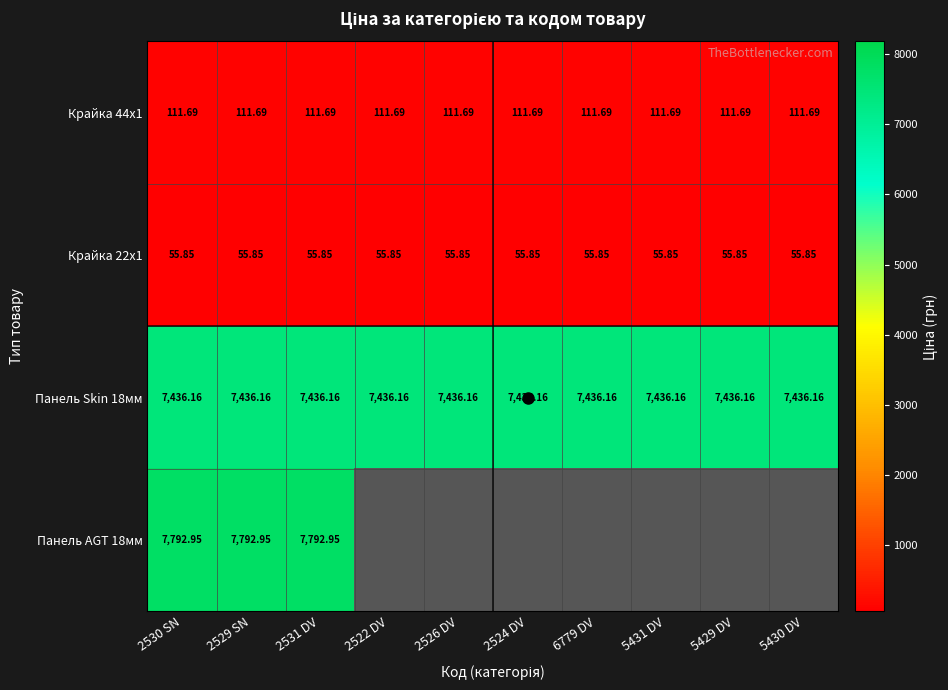

How many categories are shown in the chart?

10